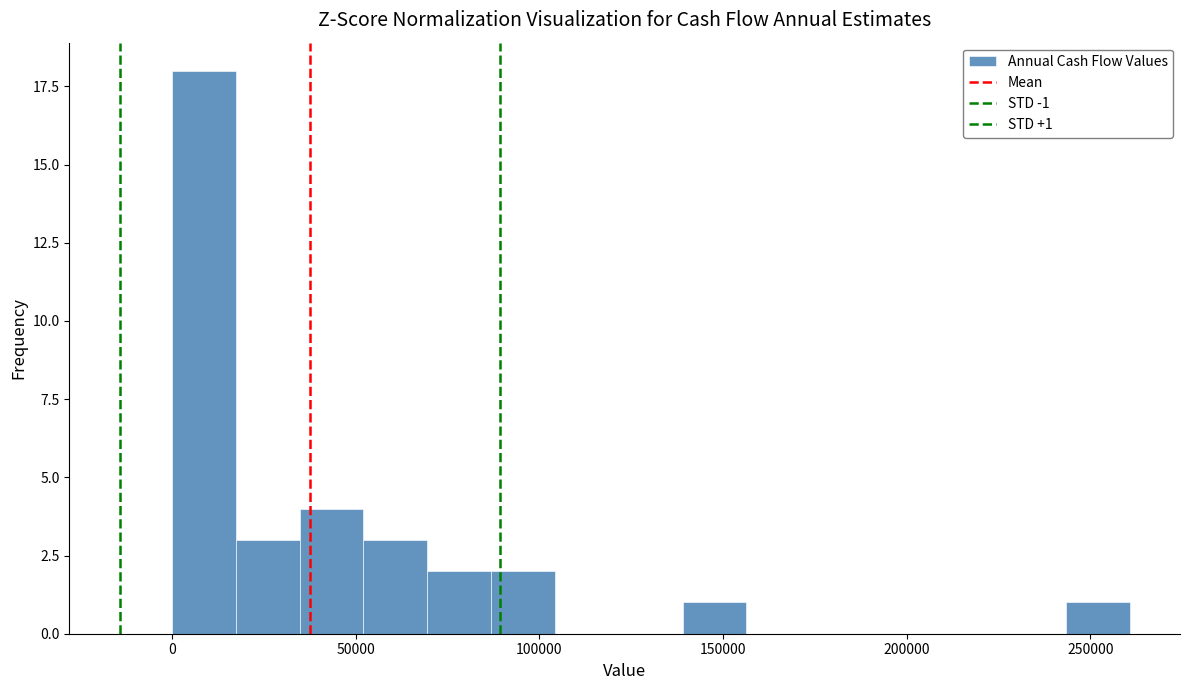

Around what value on the x-axis is the tallest bar? Give the approximate position of its centre, as read against the axis.

10000